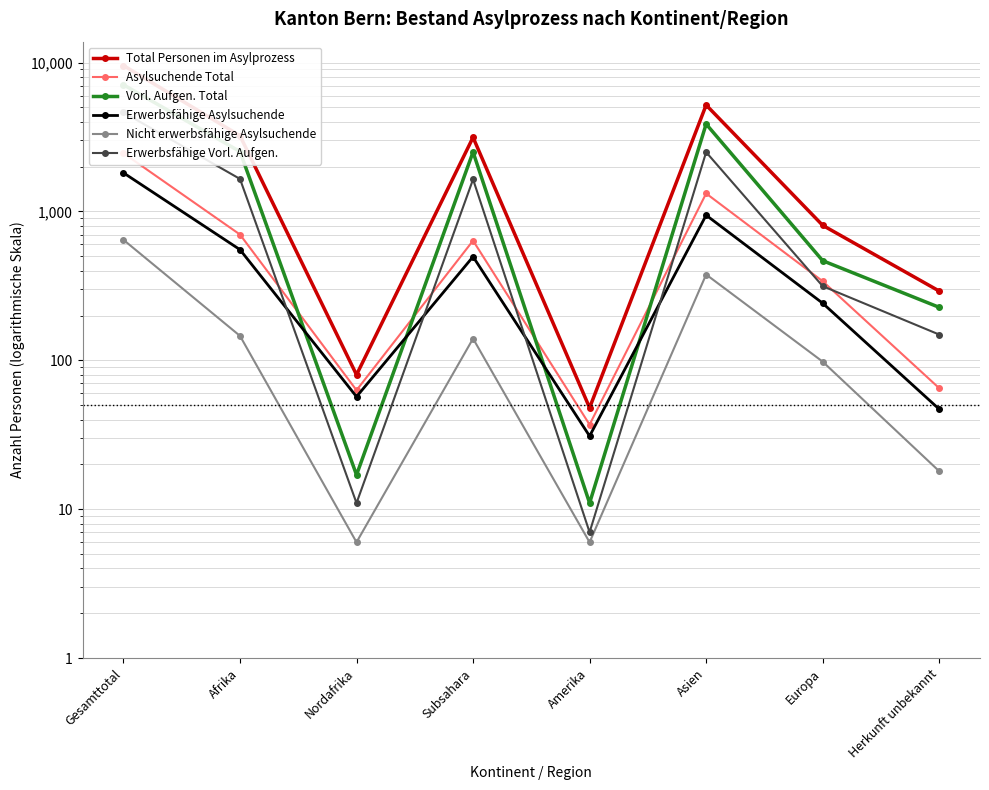

At which category does the chart reach its peak across all series?

Gesamttotal